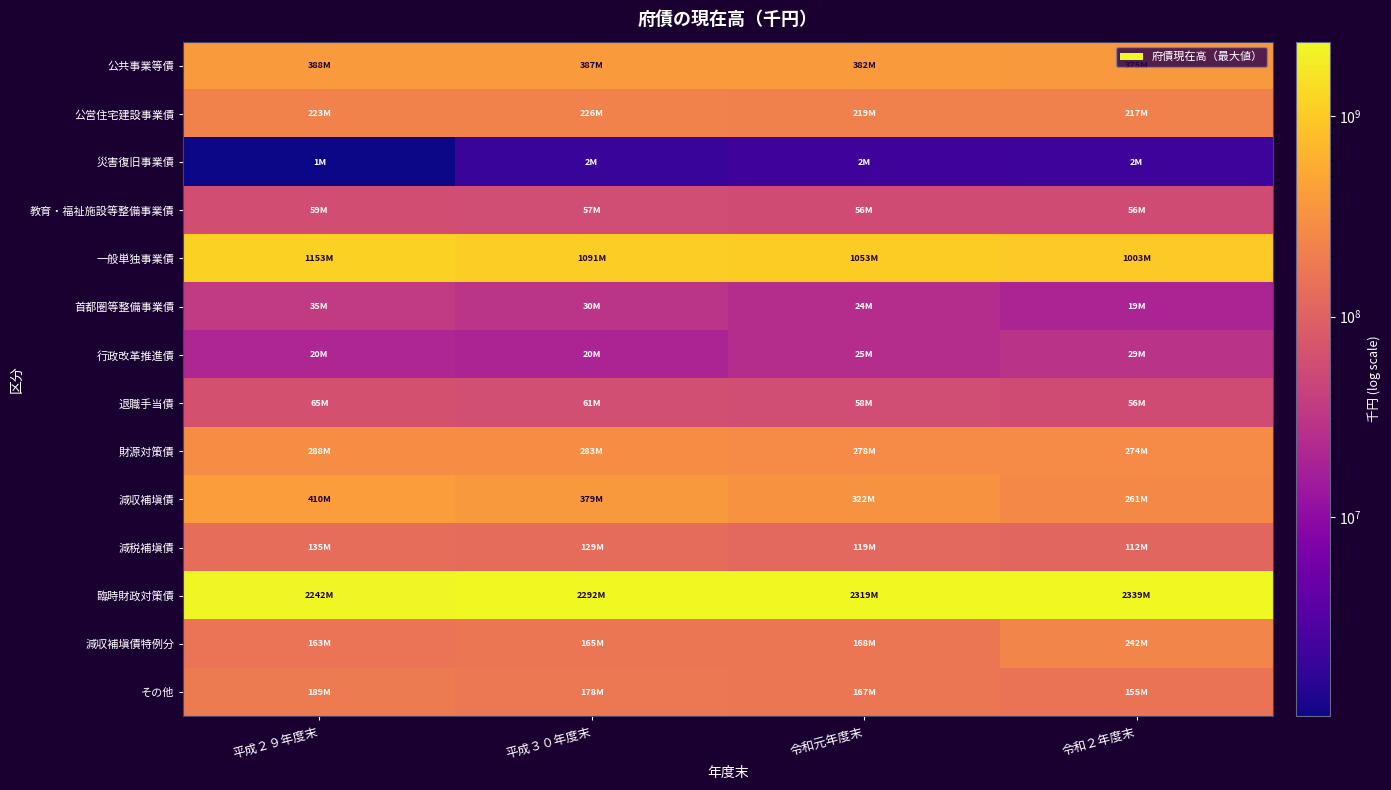

At which category is the sum across all series the highest?

平成２９年度末